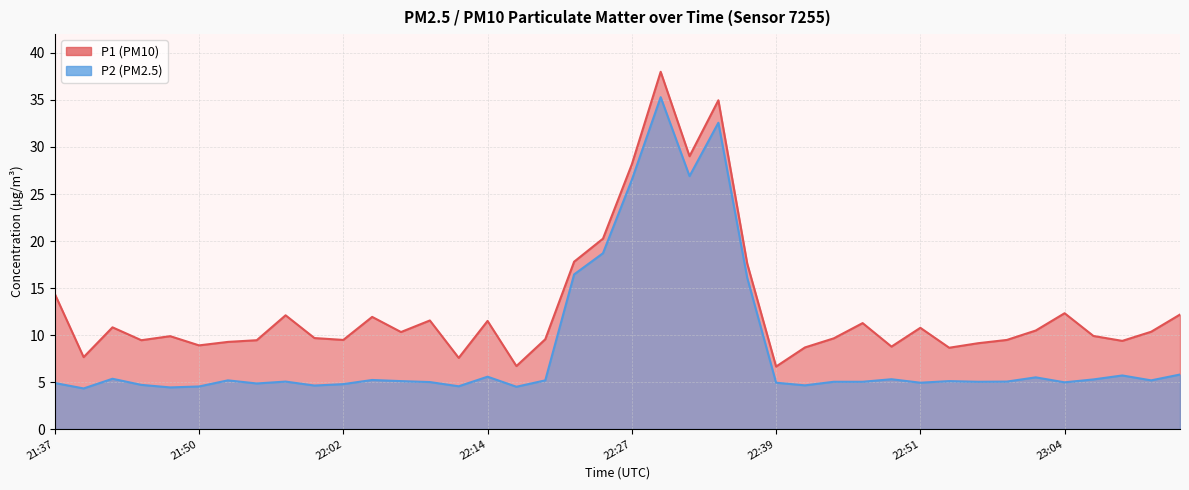

Does the chart have visible grid lines?

Yes